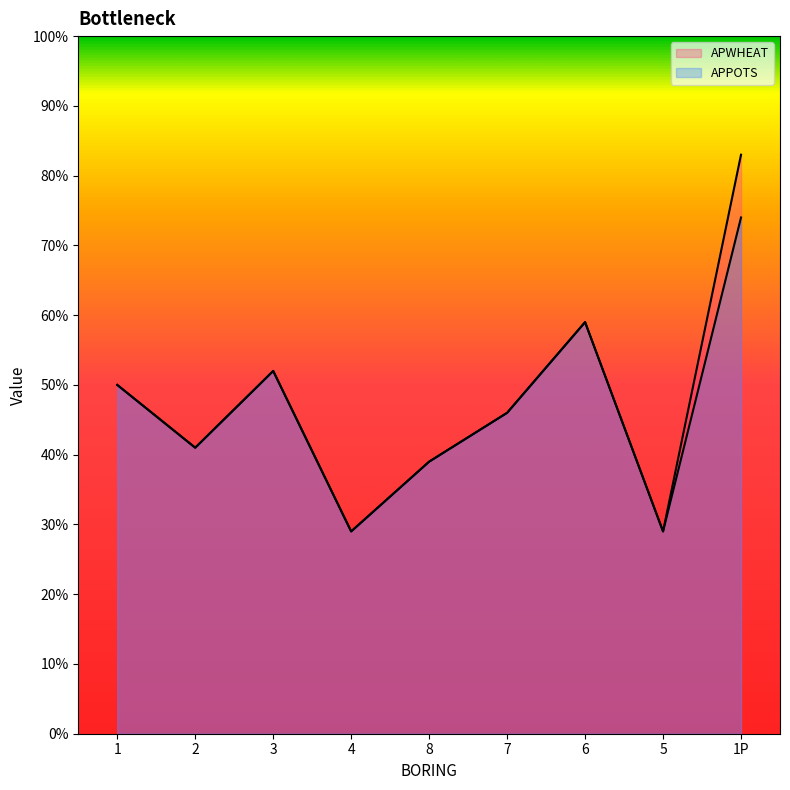

Reading left to right, what are all the values shown in this chart?

APWHEAT: 50	41	52	29	39	46	59	29	83
APPOTS: 50	41	52	29	39	46	59	29	74